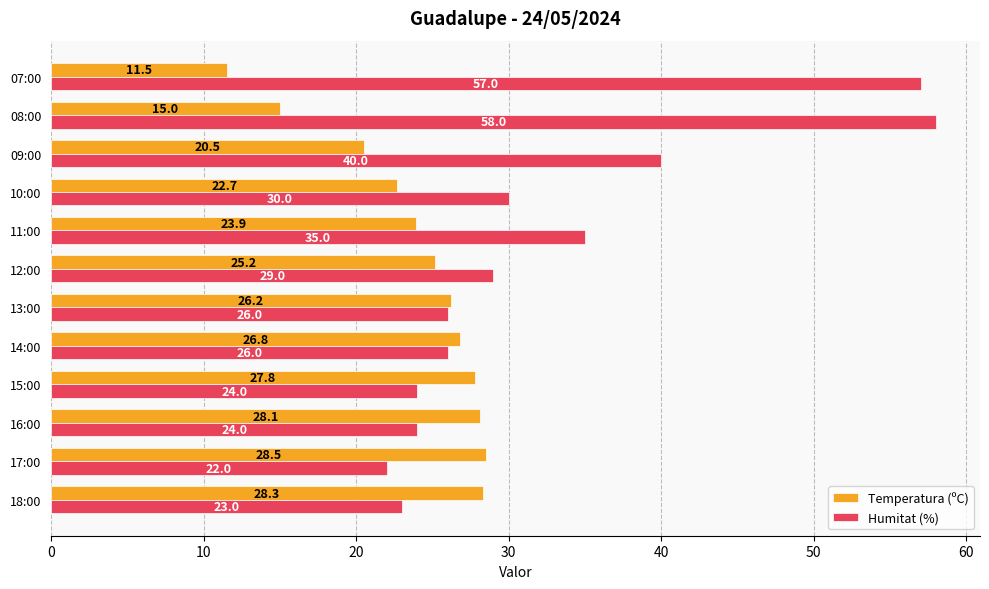

True or false: Humitat (%) has a value of 35.0 at 11:00.

True